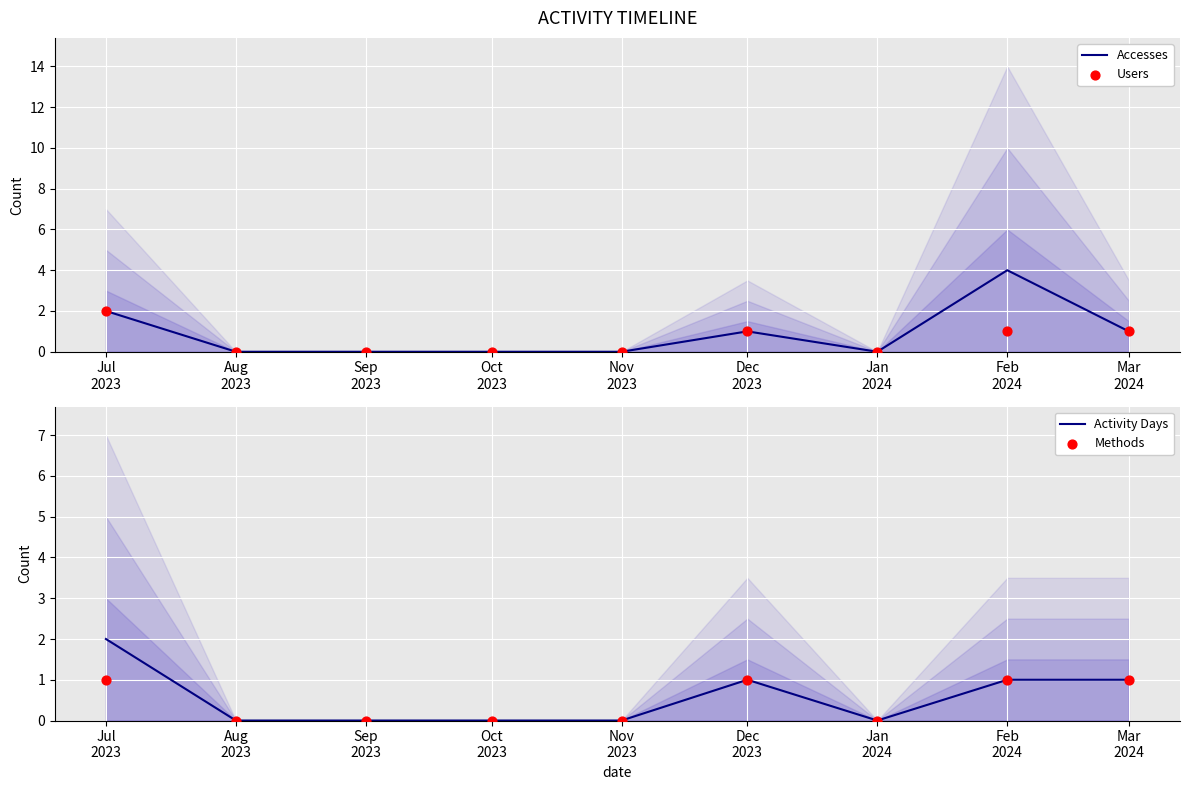

Which series has the largest total across all categories?

Accesses